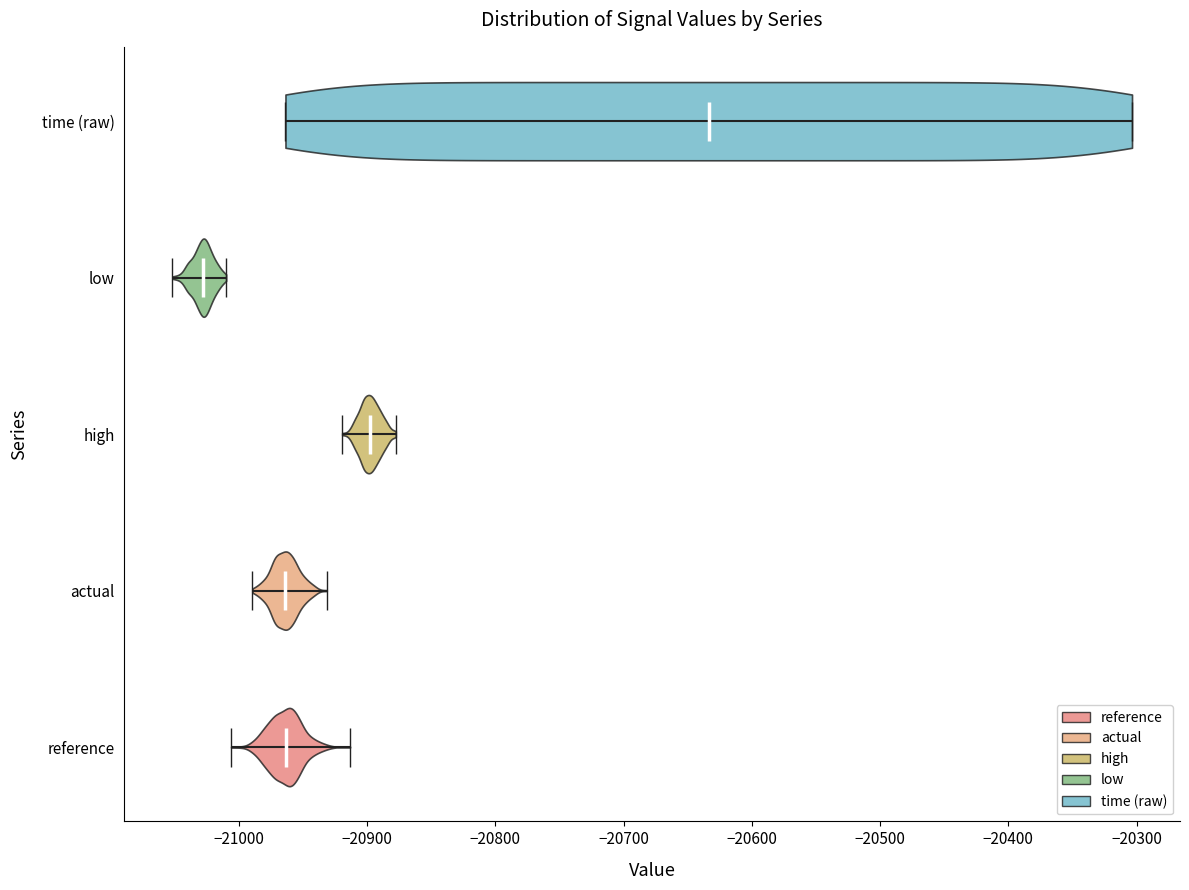

Reading bottom to top, read every violin against the x-axis: where its median line is, and the lowest and highest points it reaches. The values are not printed on the chart, so give them approximately, as read against the axis.

reference: median line -20960, lowest point -21010, highest point -20910
actual: median line -20960, lowest point -20990, highest point -20930
high: median line -20900, lowest point -20920, highest point -20880
low: median line -21030, lowest point -21050, highest point -21010
time (raw): median line -20630, lowest point -20960, highest point -20300